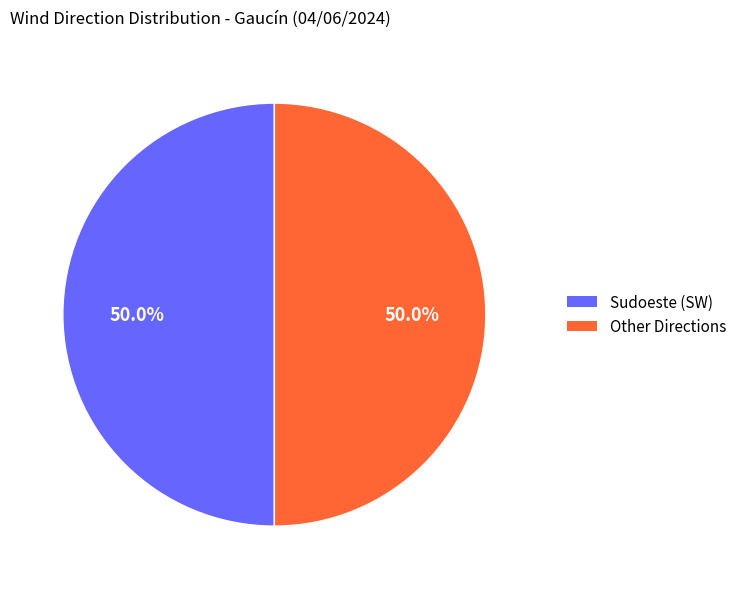

To the nearest percent, what is the average slice percentage?

50%